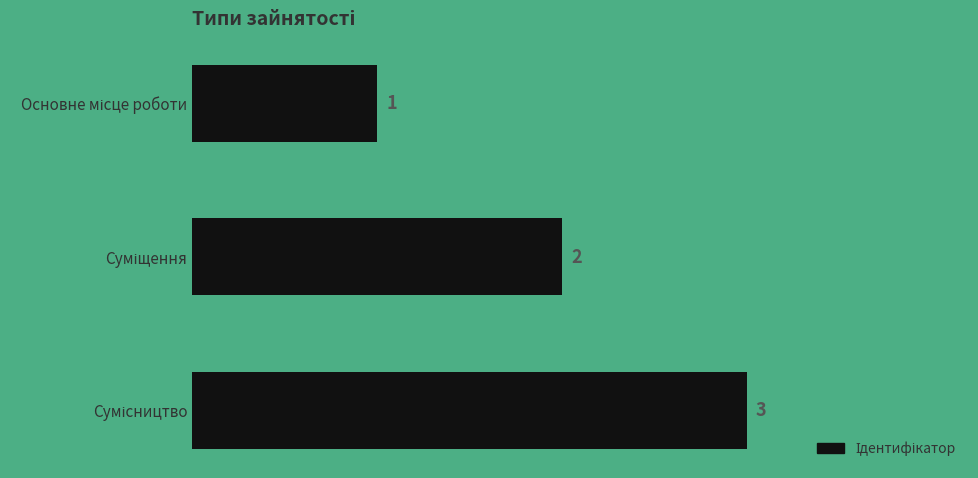

What is the value of the 3rd bar from the top?

3